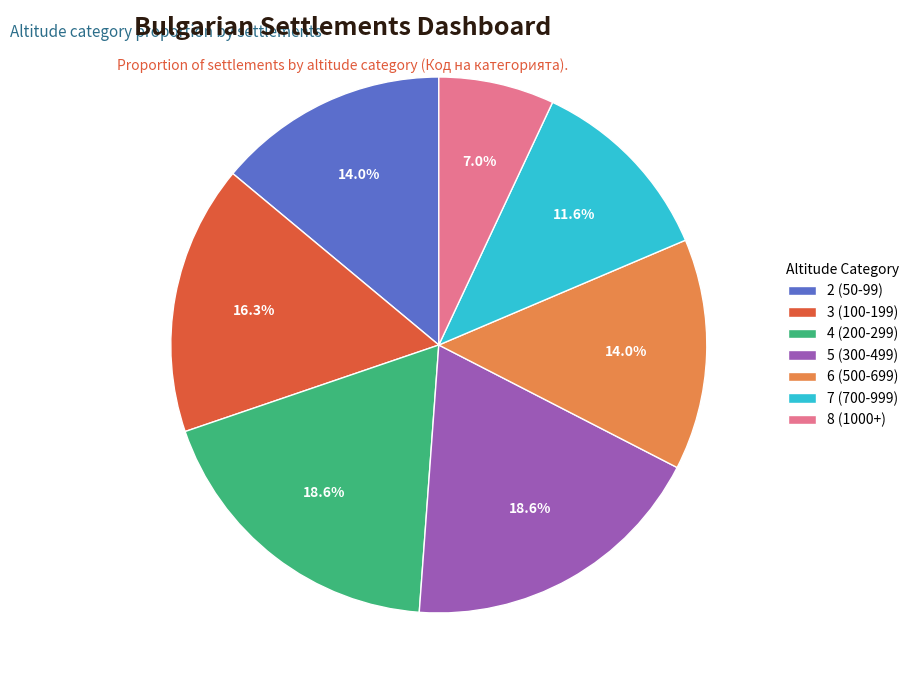

What is the smallest slice in the pie chart?

8 (1000+)